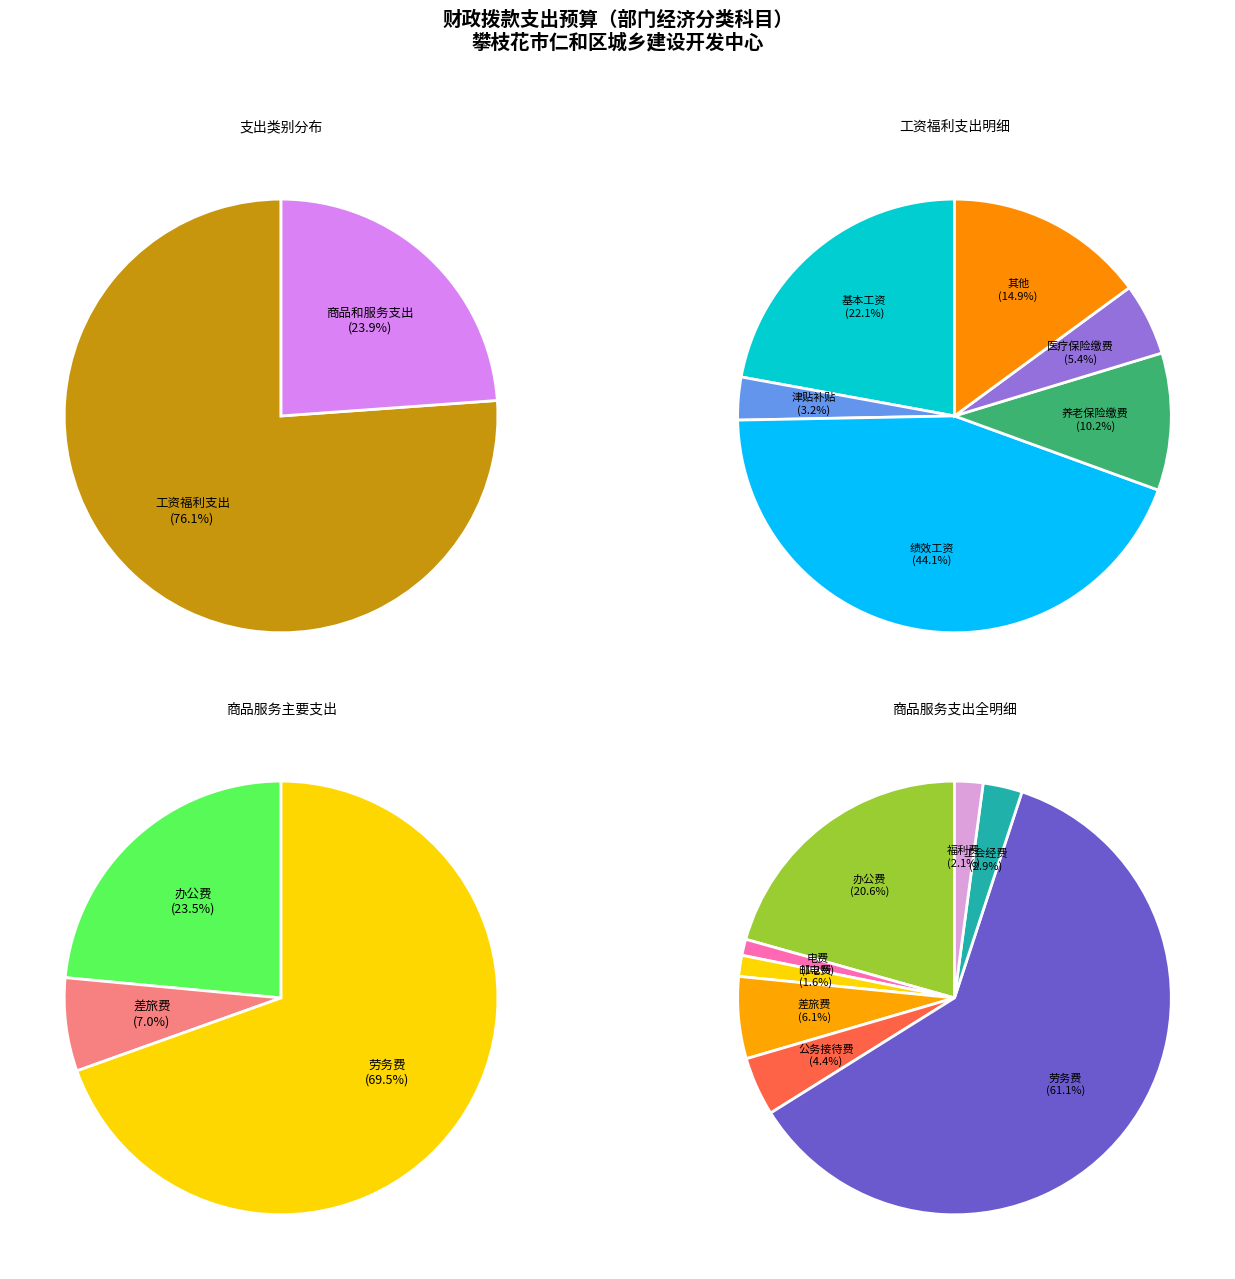

Does 工资福利支出 account for over 50% of the chart?

Yes